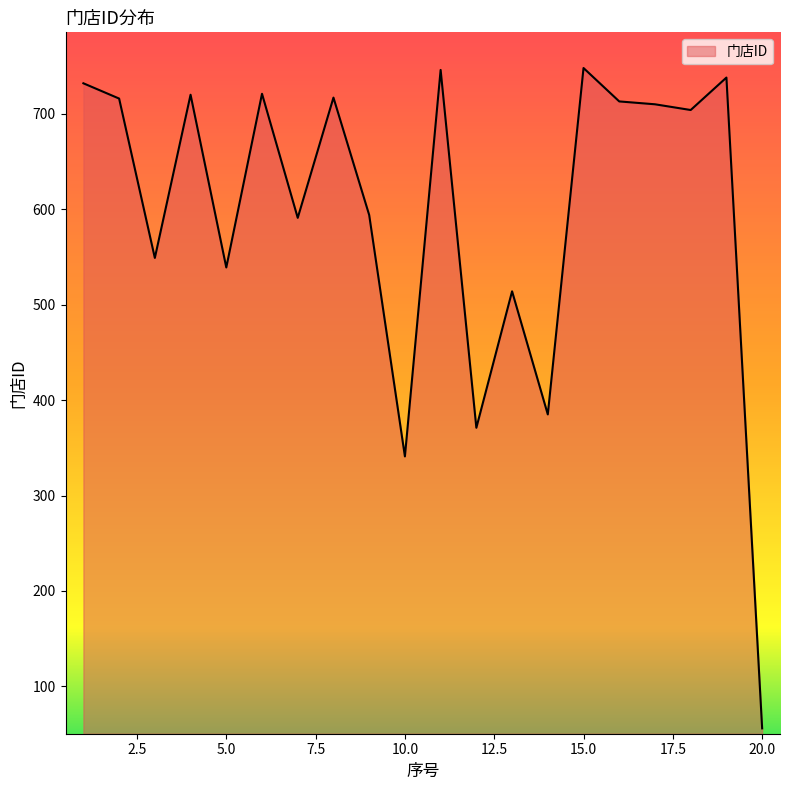

What is the smallest value displayed?

56